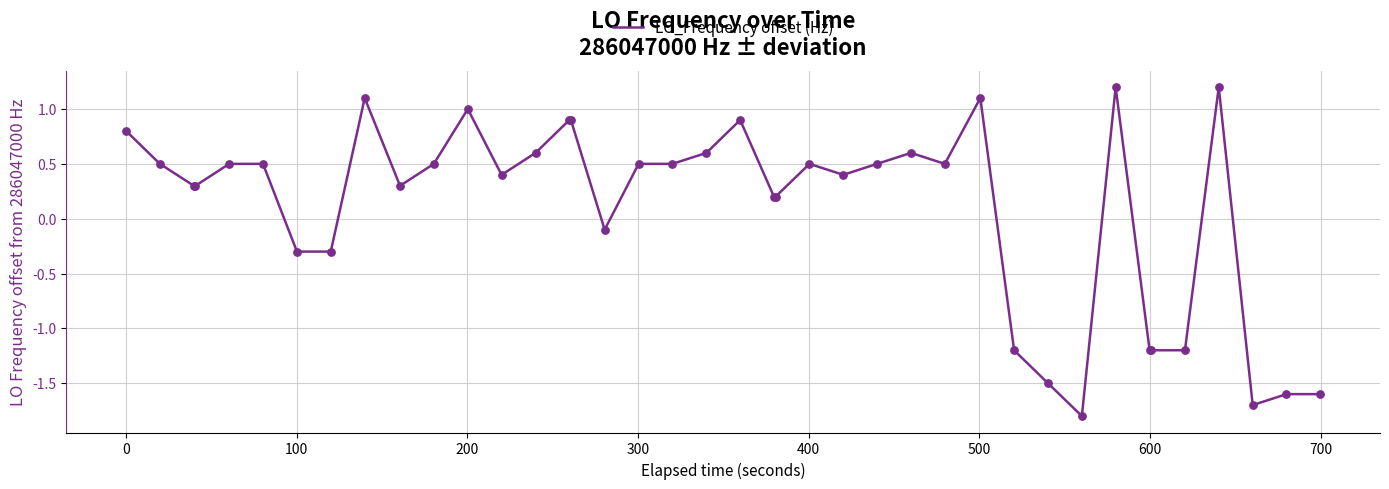

What is the minimum value shown in the chart?

-1.8